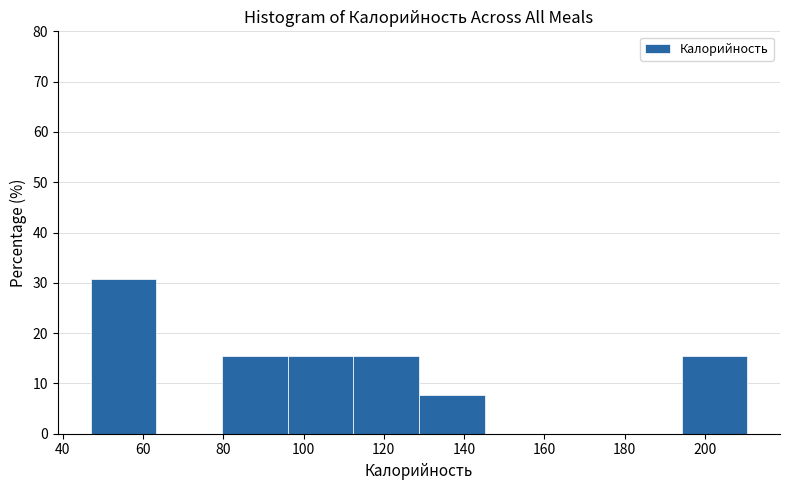

Which range on the x-axis has the tallest bar?

48 to 64